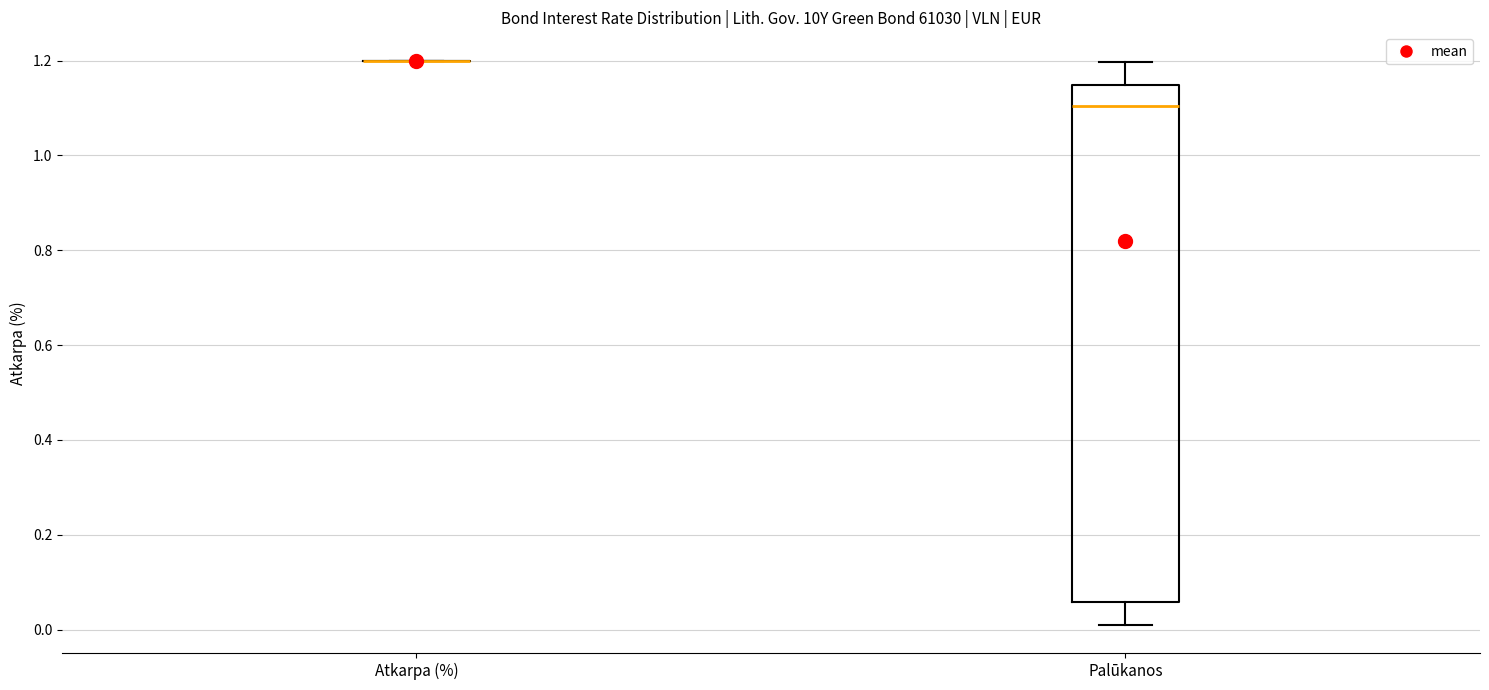

Reading left to right, transcribe this box plot: for each box, give where its median line is, the range the box spans, and where its two whiskers end, as read against the y-axis. The values are not printed on the chart, so give them approximately, as read against the axis.

Atkarpa (%): box collapsed to a line at 1.20, whiskers 1.20 to 1.20
Palūkanos: median 1.10, box 0.06 to 1.14, whiskers 0.00 to 1.20